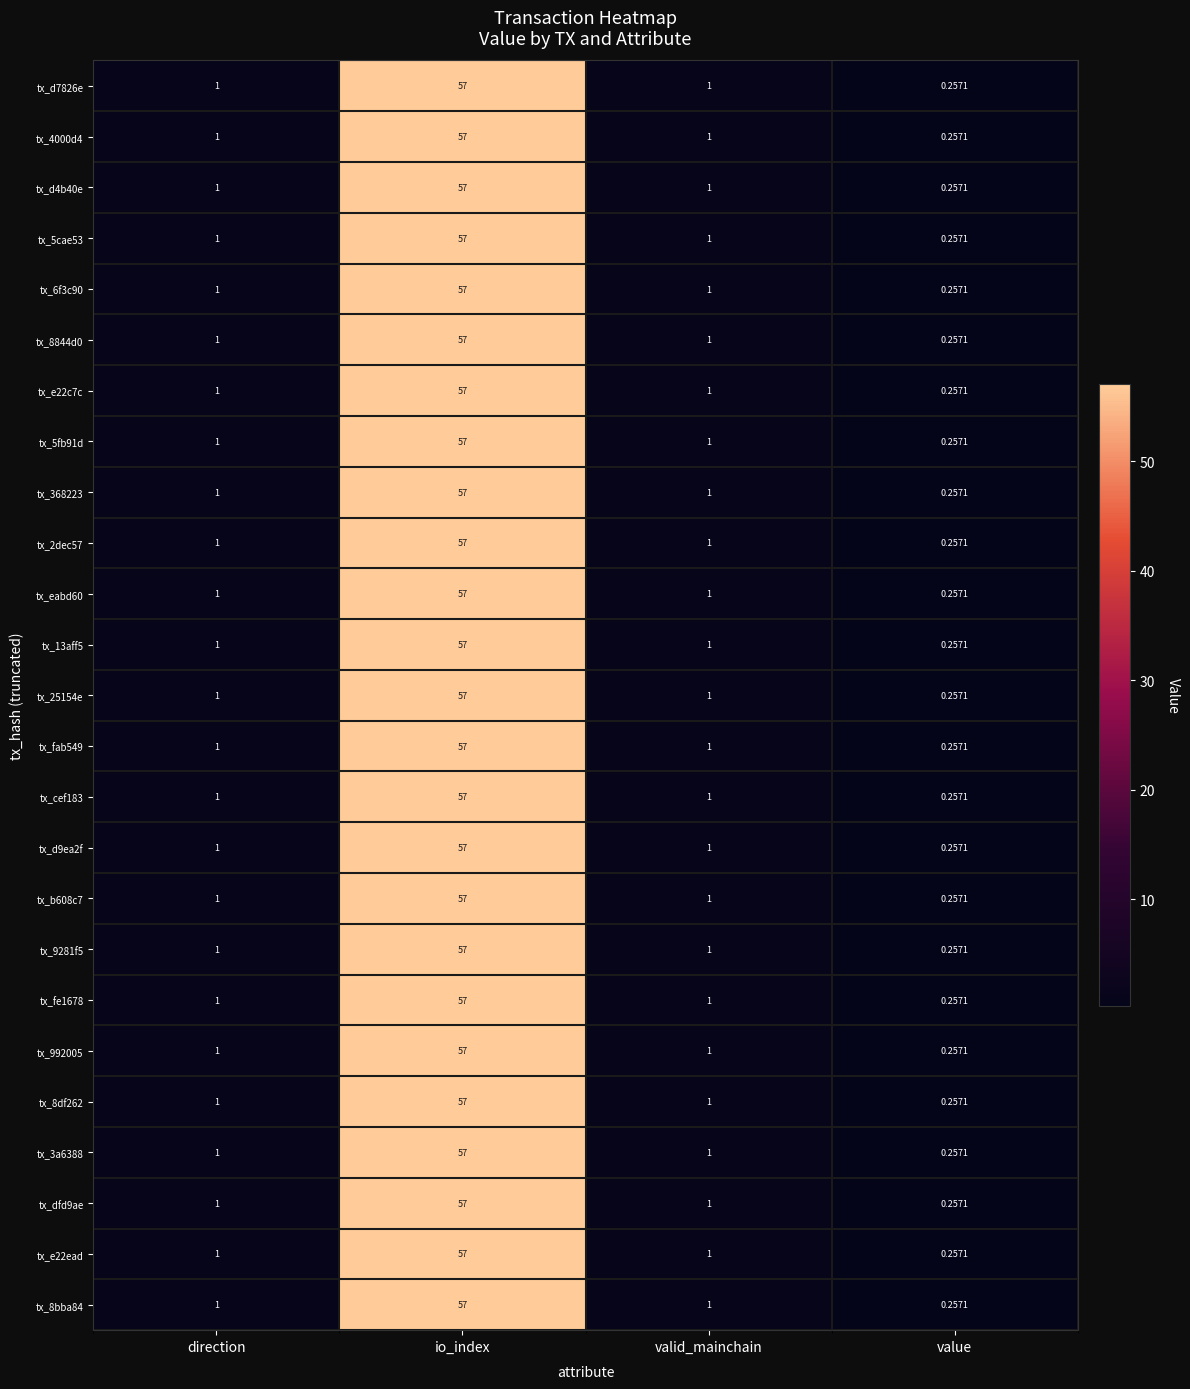

At which category does the chart reach its peak across all series?

io_index